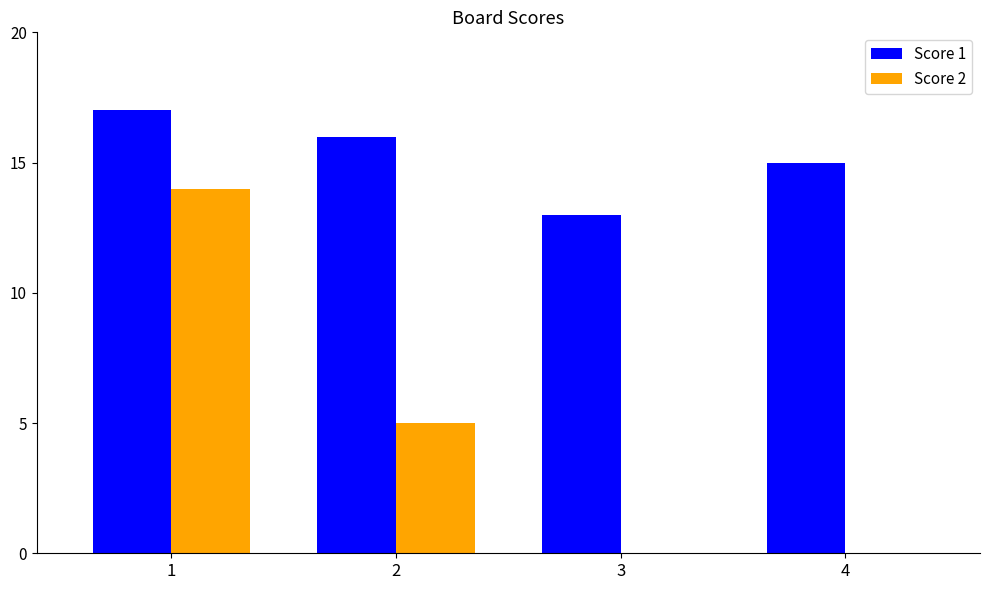

How many data points does each series have?

4